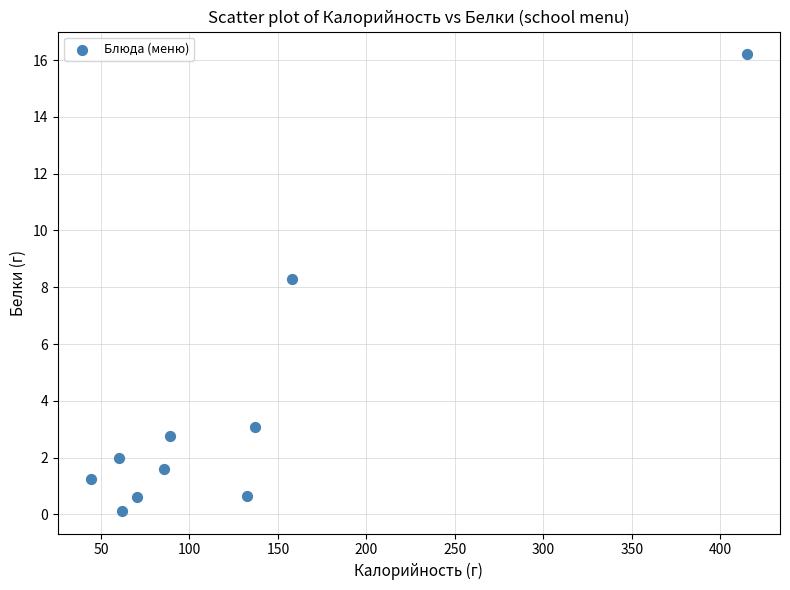

What Y value in the scatter plot is closest to 8?

8.3